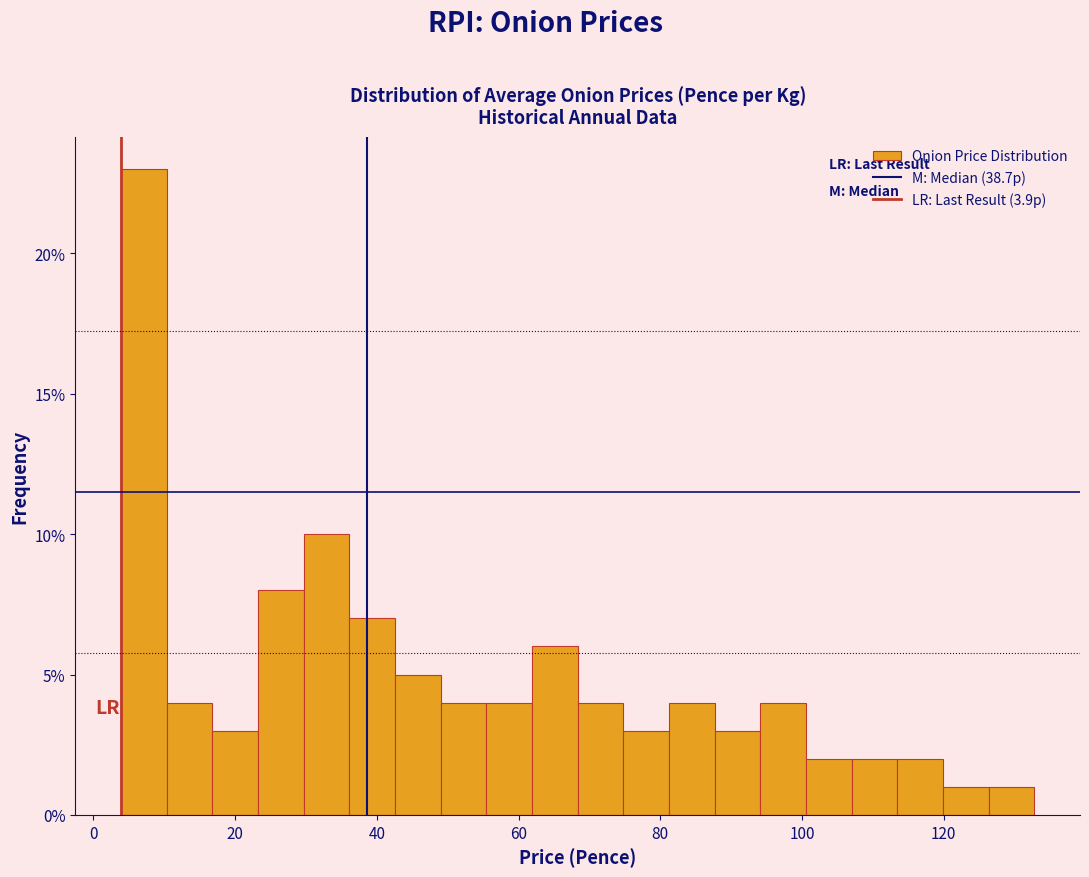

Around what value on the x-axis is the tallest bar? Give the approximate position of its centre, as read against the axis.

8